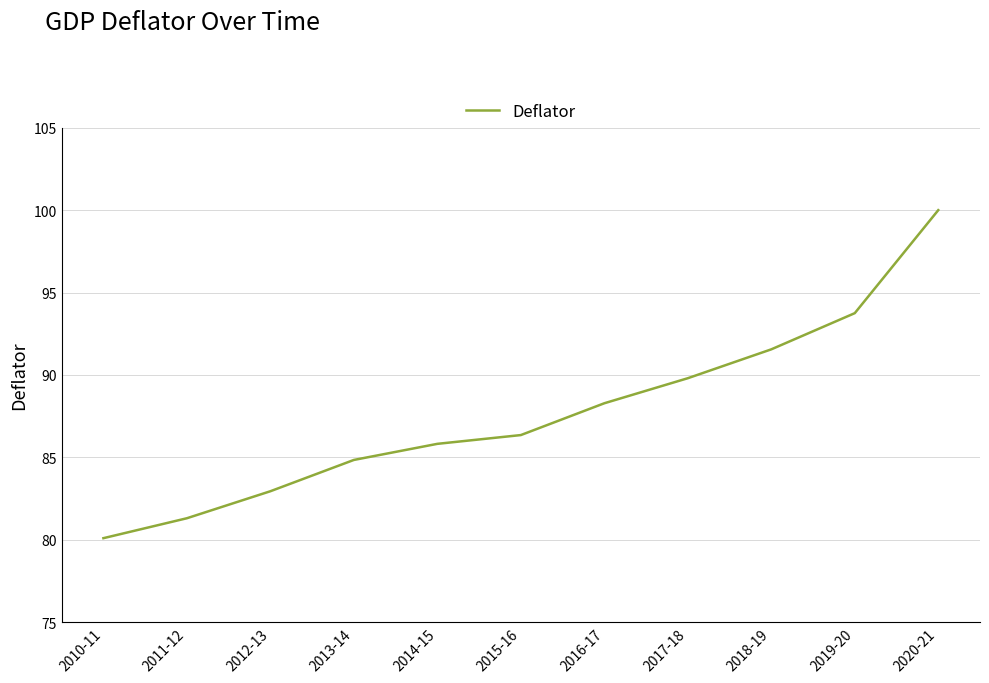

What is the minimum value shown in the chart?

80.1